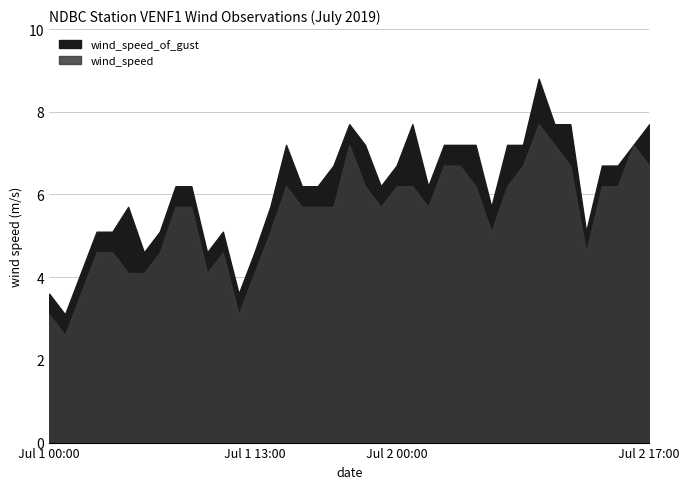

Which series has the widest spread of values?

wind_speed_of_gust